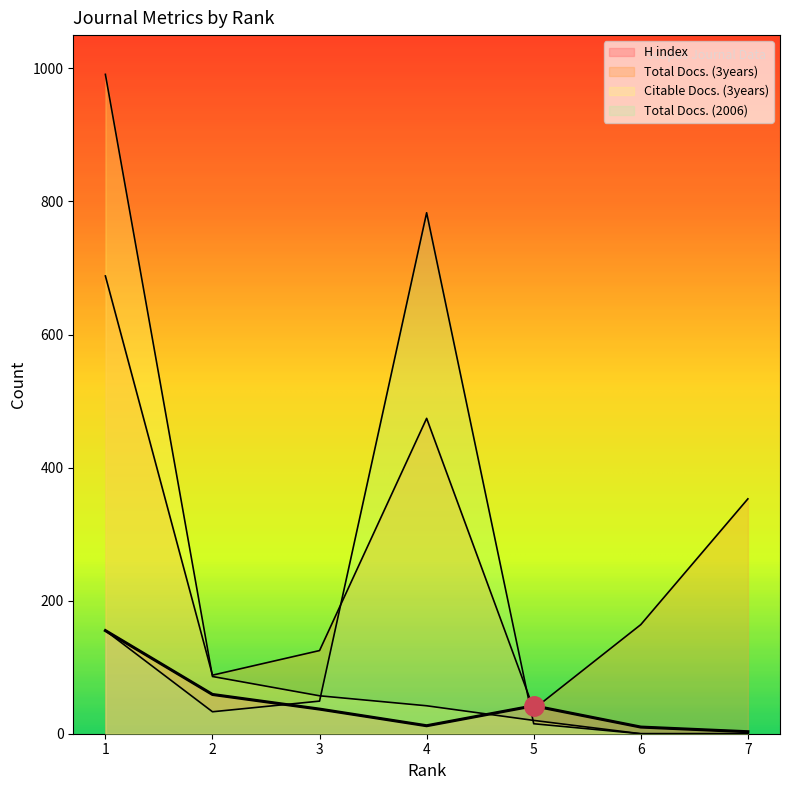

Where is the first local maximum for Total Docs. (2006)?

4